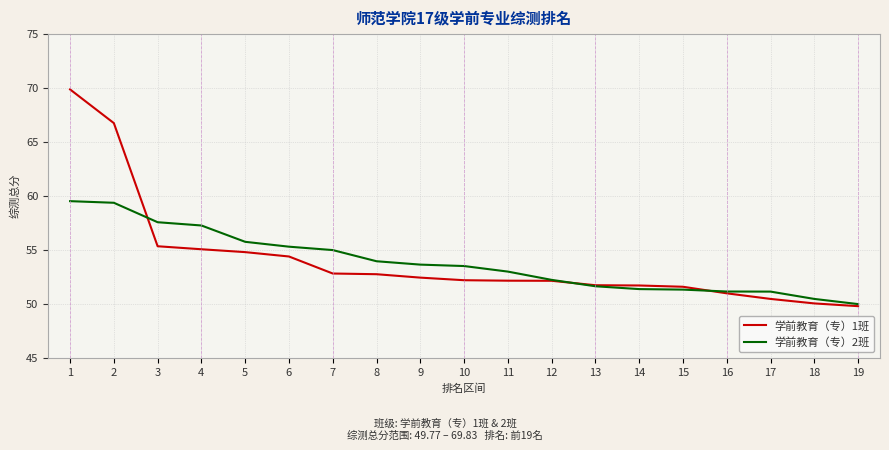

List the series in order of their peak value, lowest first.

学前教育（专）2班, 学前教育（专）1班